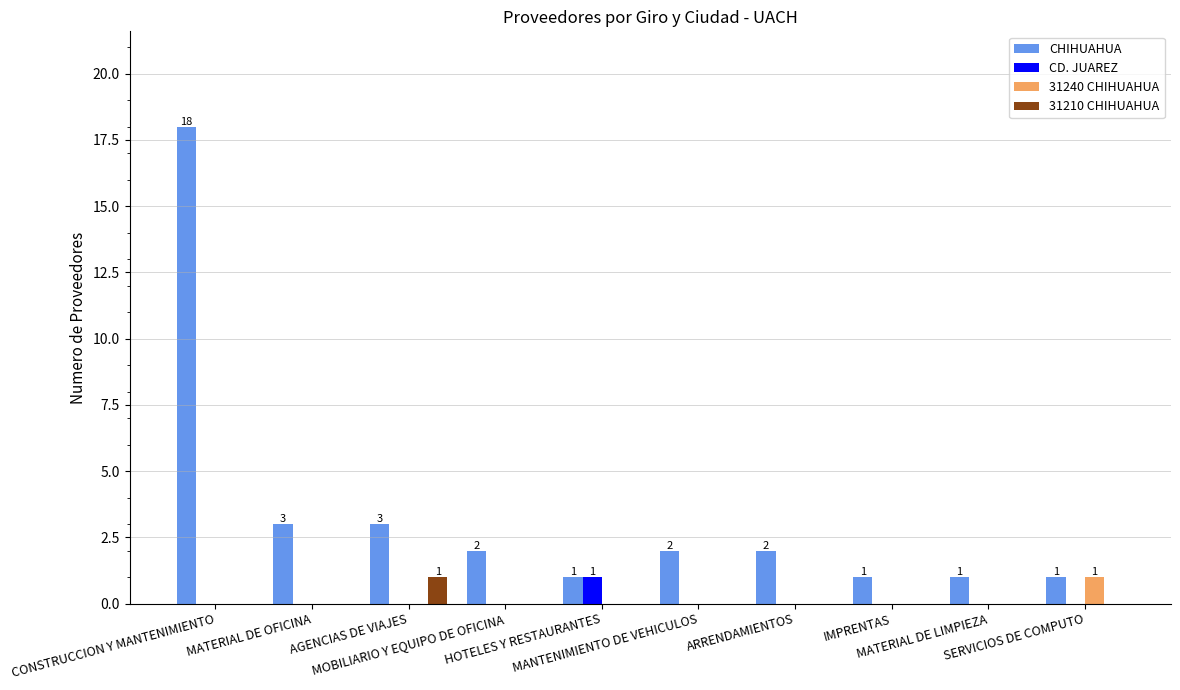

What is the maximum value shown in the chart?

18